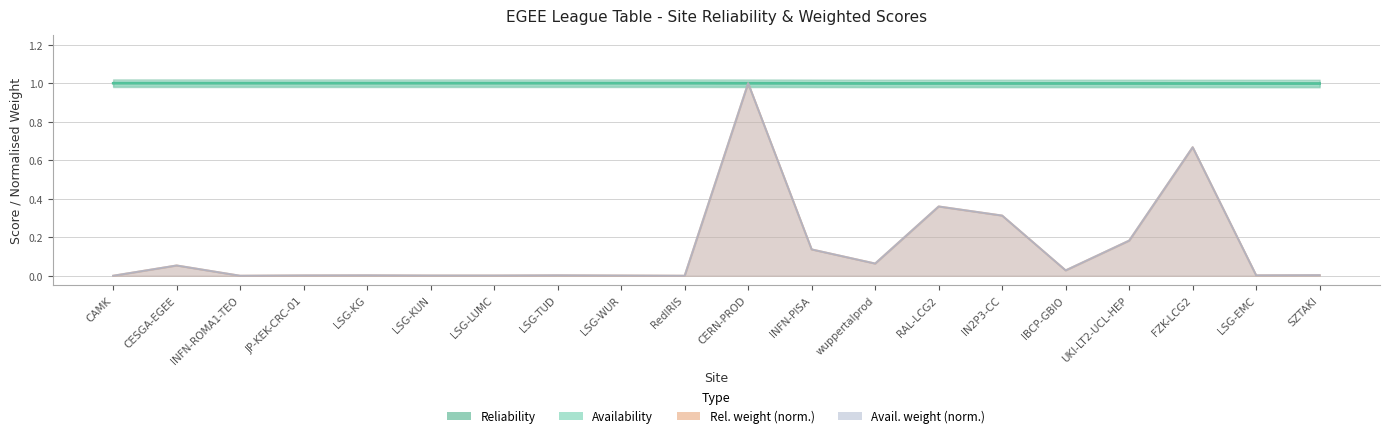

True or false: Reliability and Availability intersect in this chart.

False